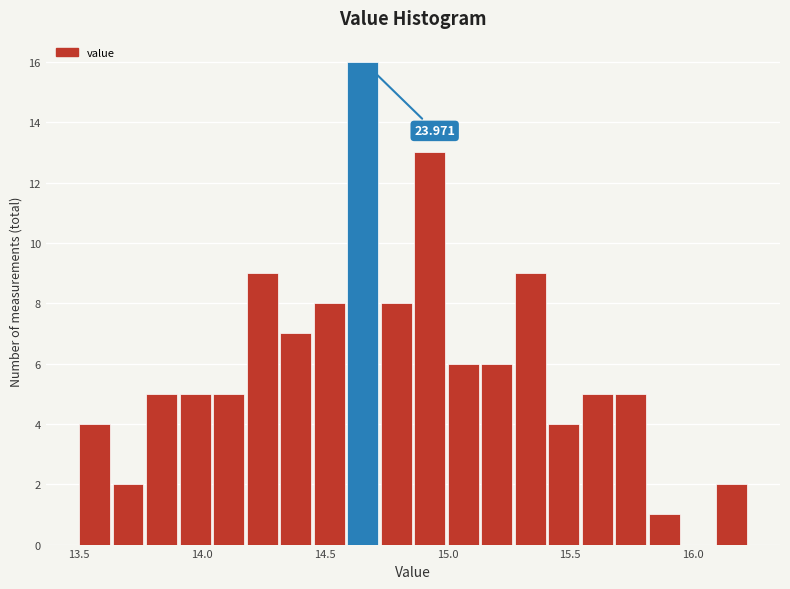

Read against the x-axis, roughly where is the centre of the tallest bar?

14.65